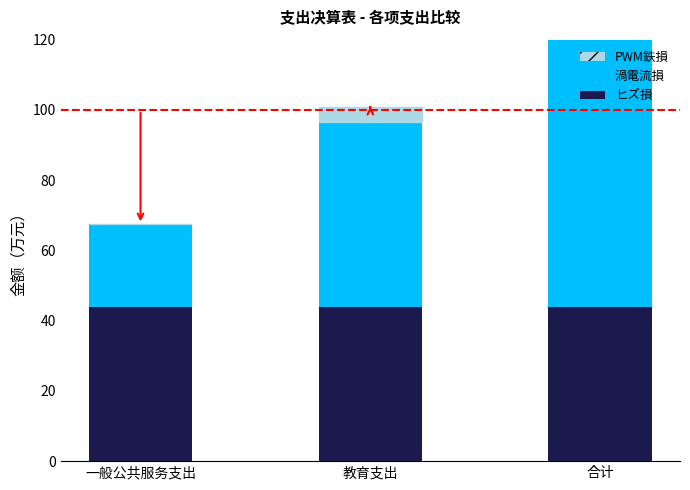

The 渦電流損 series shows 23.5 at 一般公共服务支出. True or false?

True